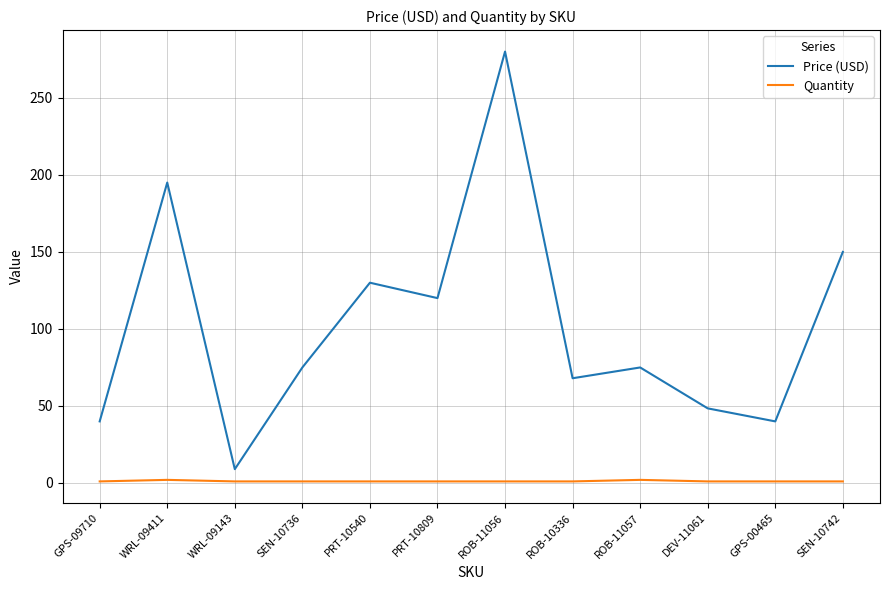

Is the value of Quantity at ROB-10336 greater than the value of Price (USD) at GPS-00465?

No